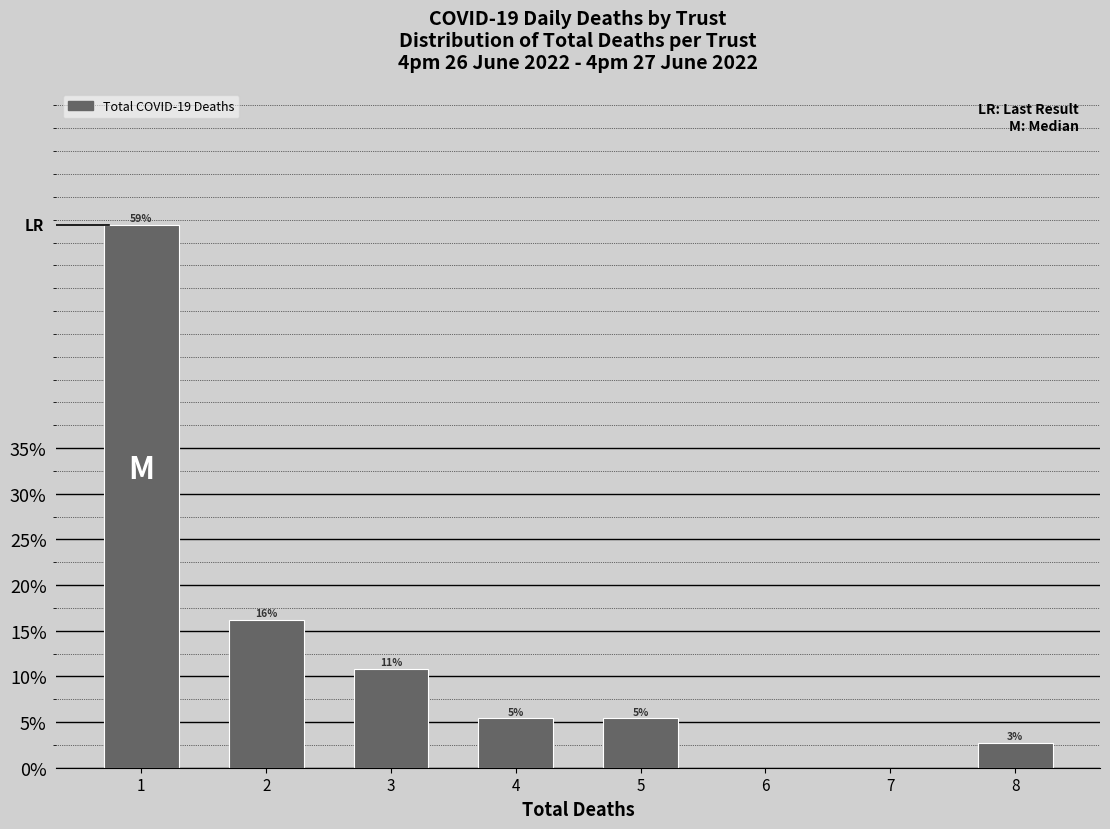

Does the chart contain any negative values?

No